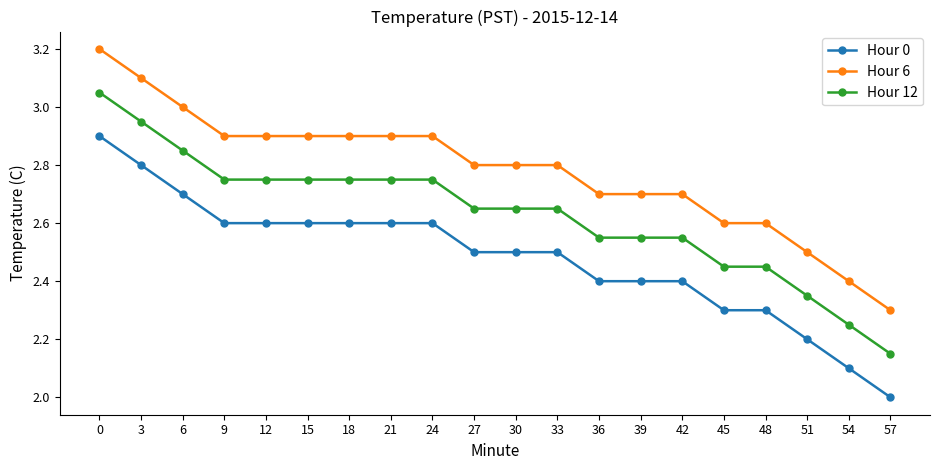

What is the sum of all Hour 6 values?

55.6